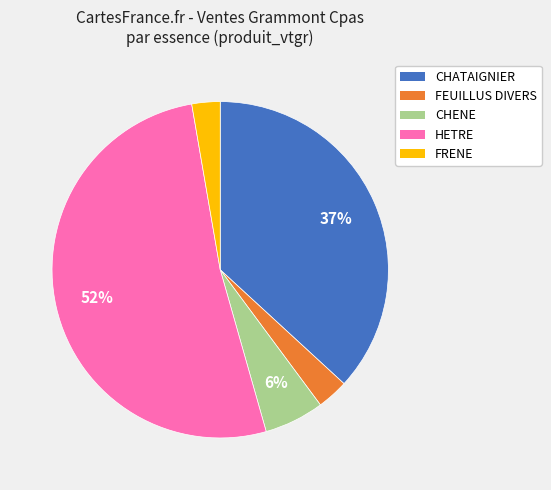

Which slice is the largest?

HETRE